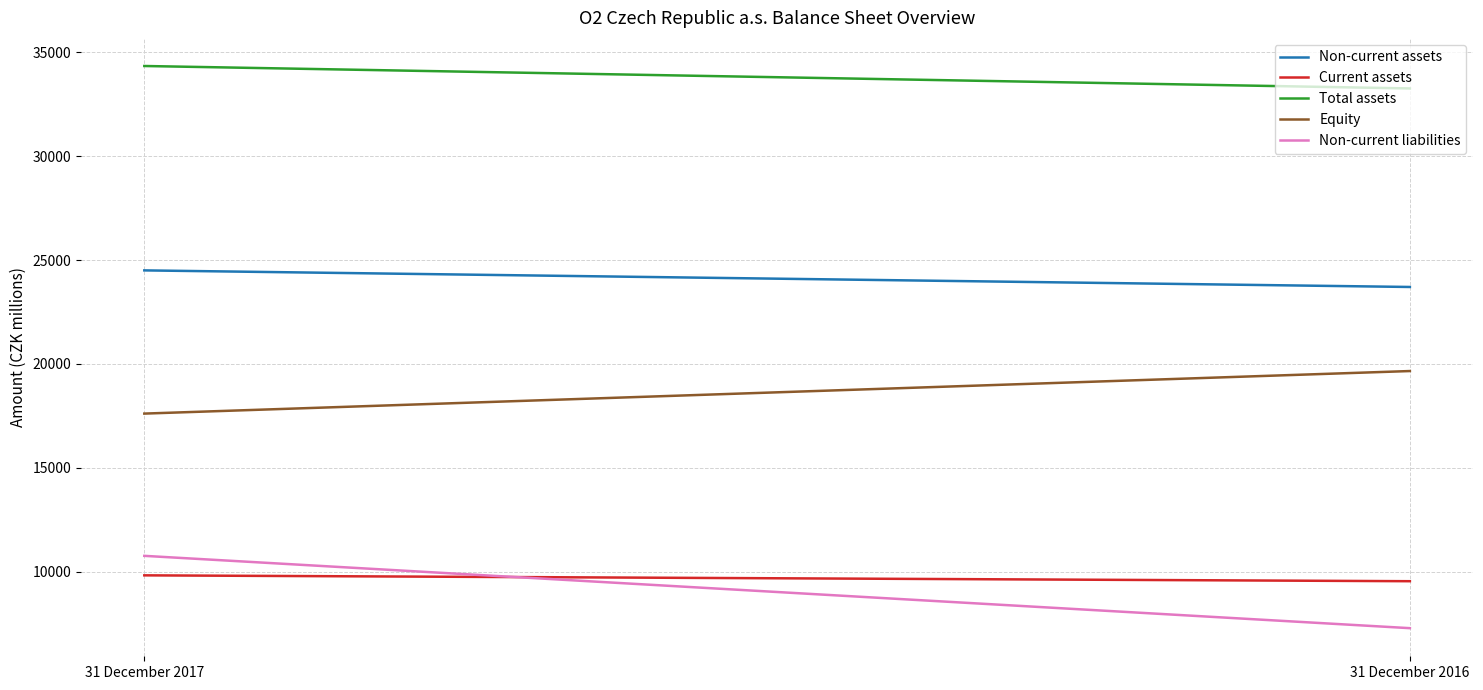

True or false: Non-current assets has a value of 14681 at 31 December 2017.

False